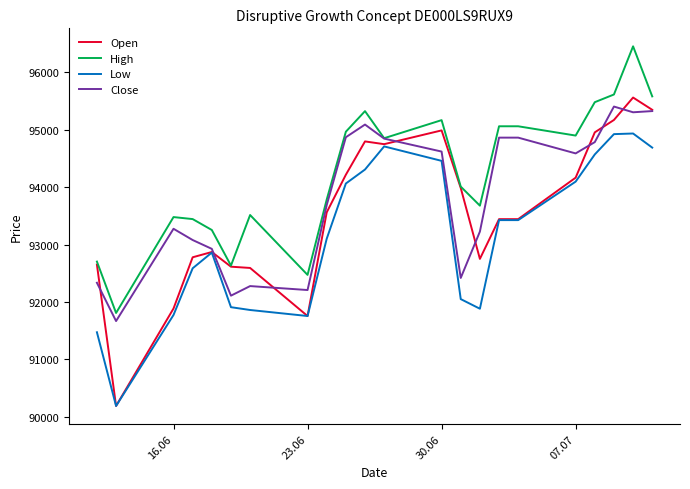

Which series has the largest total across all categories?

High